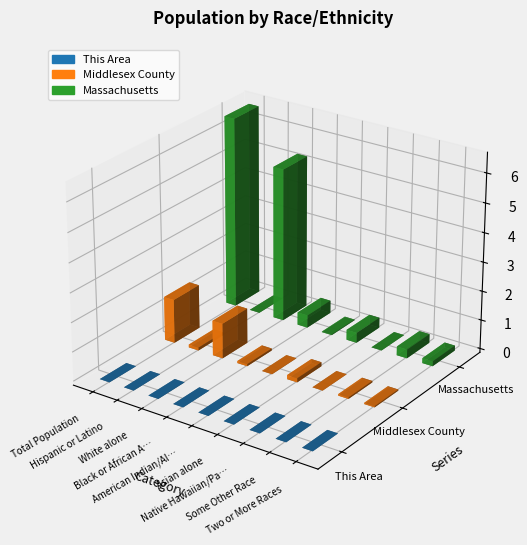

The value of This Area at Native Hawaiian/Pacific Islander is 1. True or false?

True